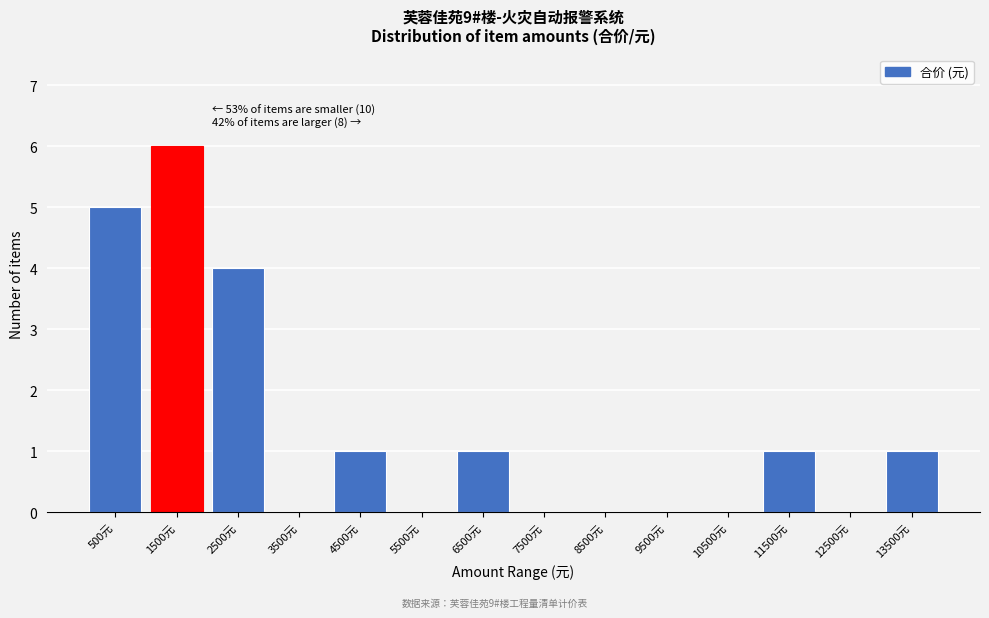

Reading left to right, extract all data points from this chart.

500元=5	1500元=6	2500元=4	3500元=0	4500元=1	5500元=0	6500元=1	7500元=0	8500元=0	9500元=0	10500元=0	11500元=1	12500元=0	13500元=1